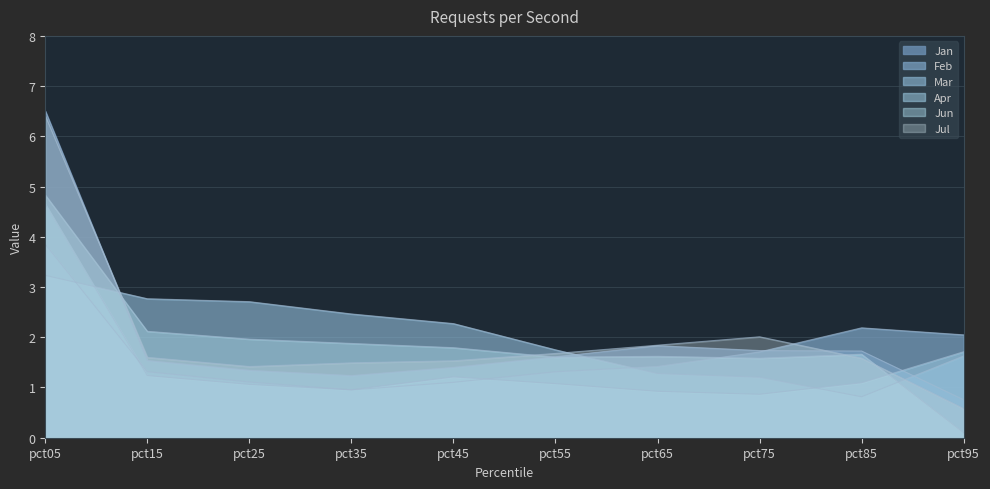

What is the difference between the maximum and minimum values in the Feb series?

2.9